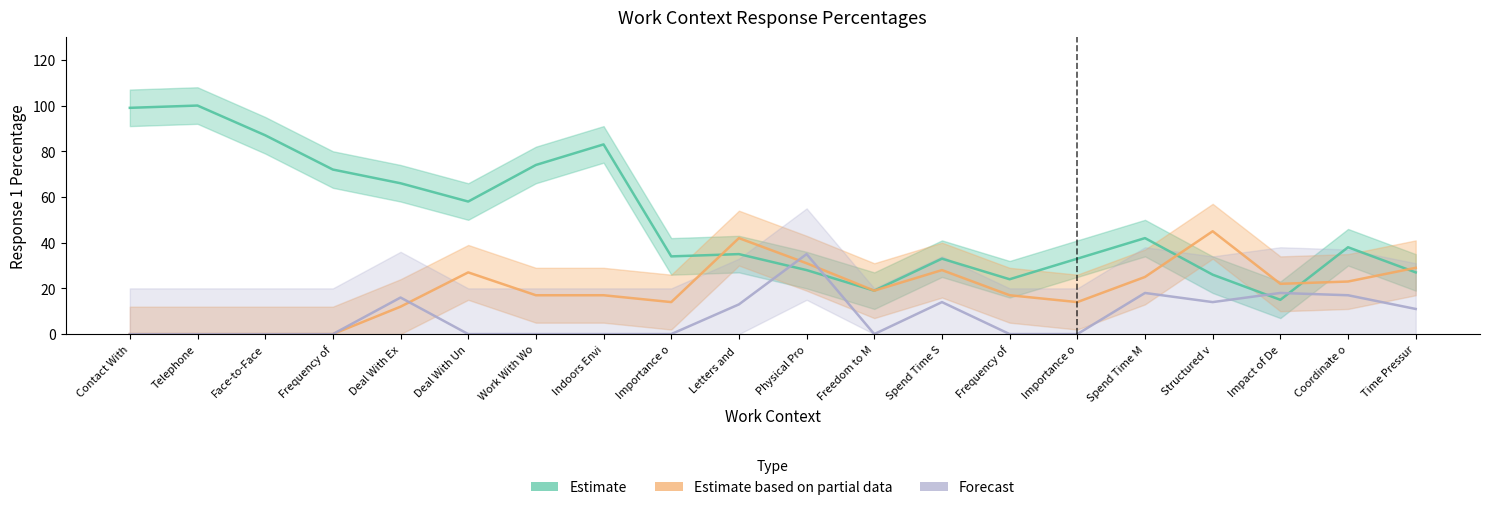

How many lines are shown in the chart?

3